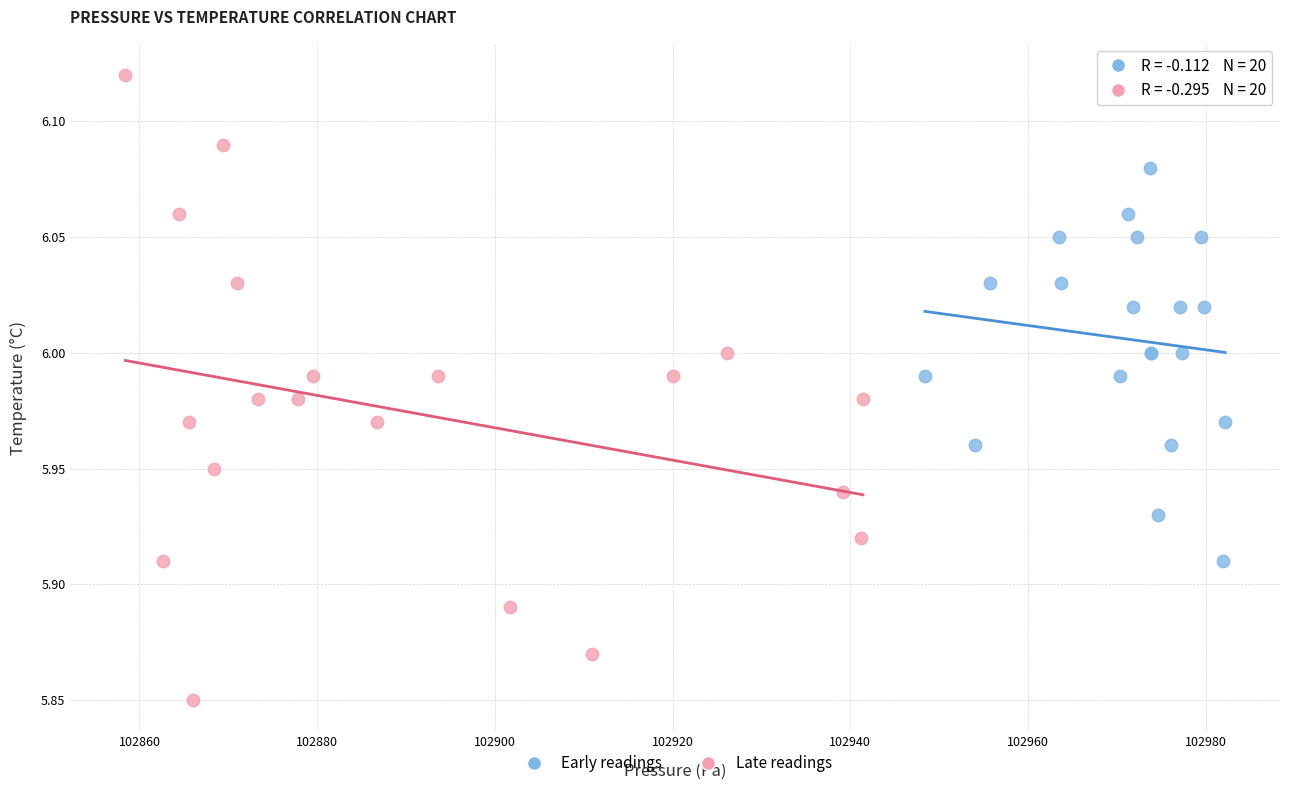

Which series reaches the maximum Y coordinate?

Late readings